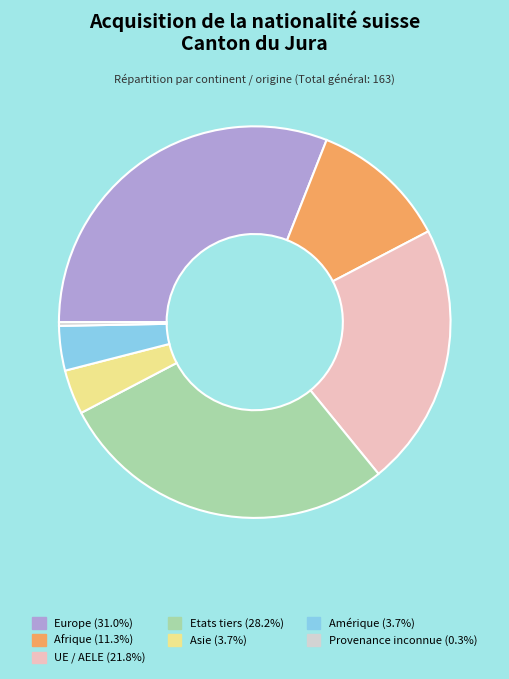

How many slices are in this pie chart?

7